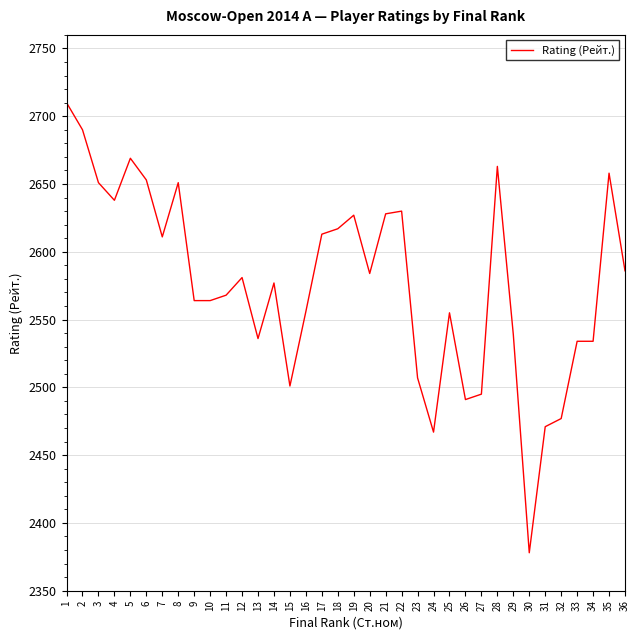

What is the greatest value displayed?

2710